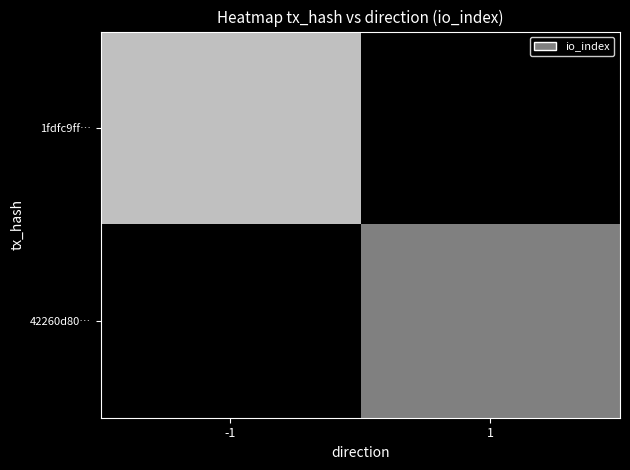

List the series in order of their peak value, highest first.

1fdfc9ff…, 42260d80…